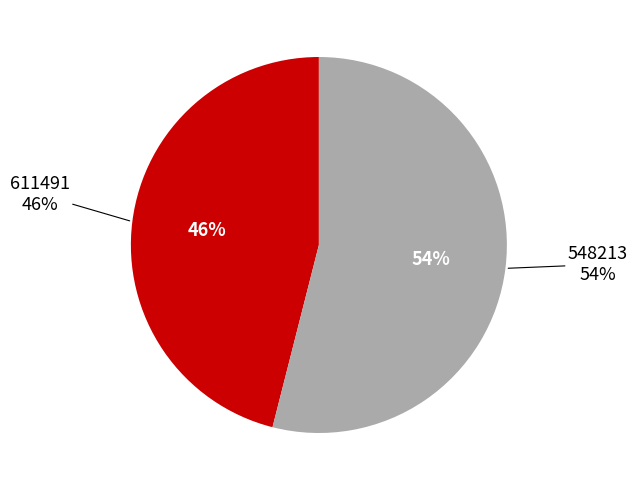

The 548213 slice represents 54% of the pie. True or false?

True